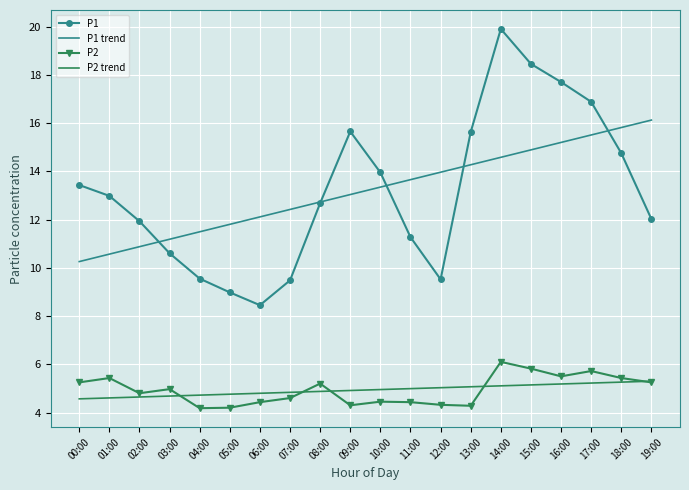

Which label corresponds to the largest value in the chart?

14:00